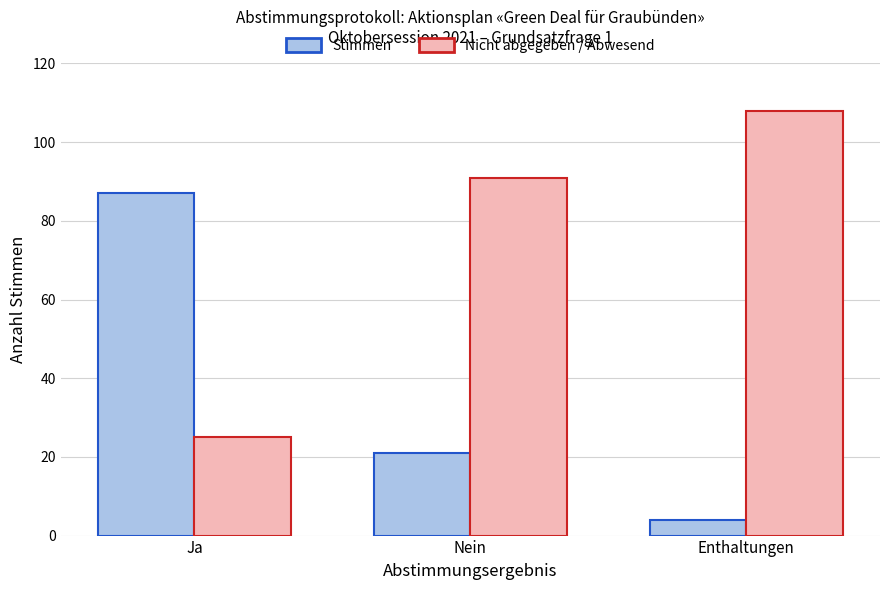

True or false: Stimmen has a value of 27 at Ja.

False